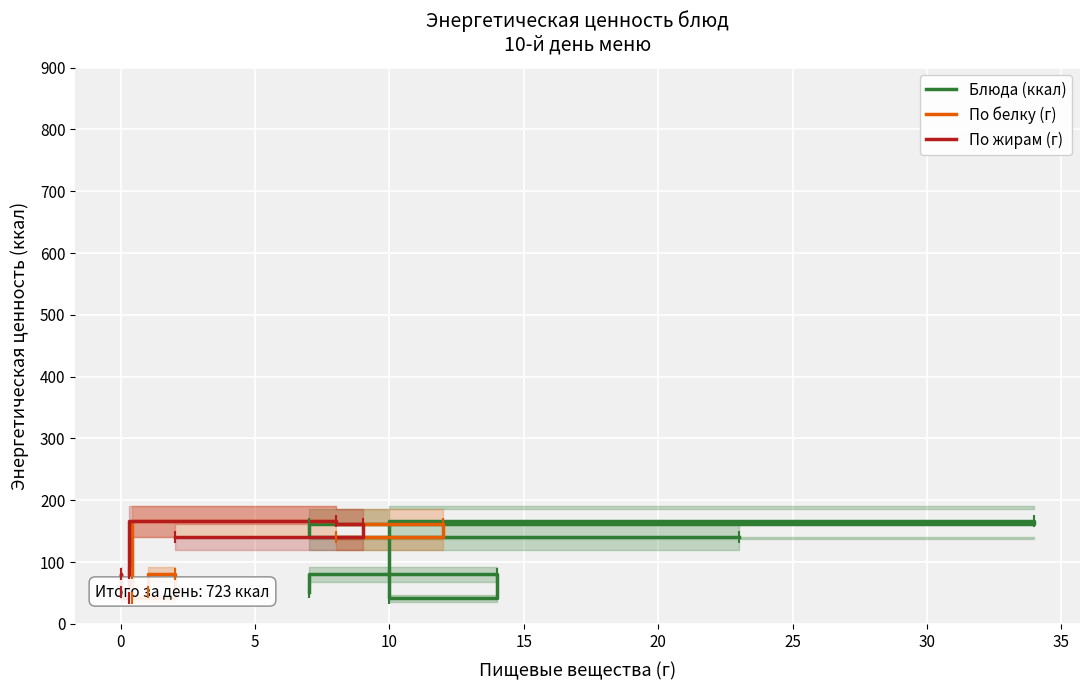

What is the minimum value shown in the chart?

41